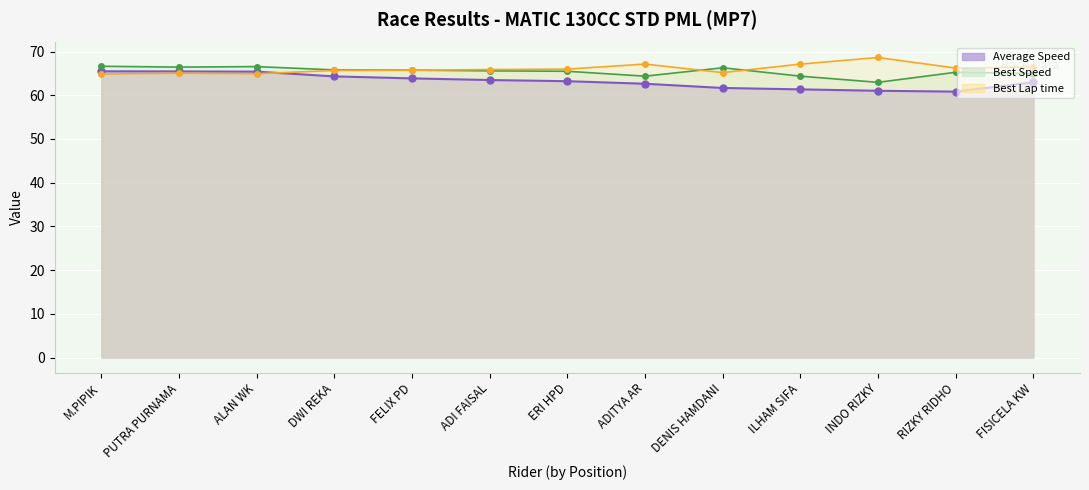

What is the lowest value of the Best Lap time line series?

64.8